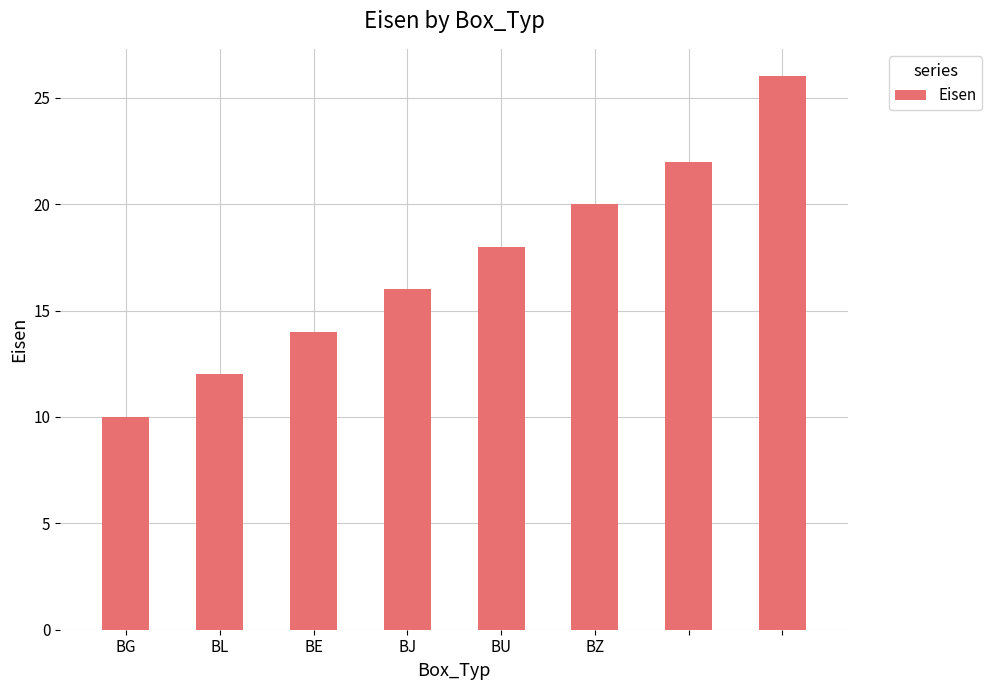

What is the greatest value displayed?

26